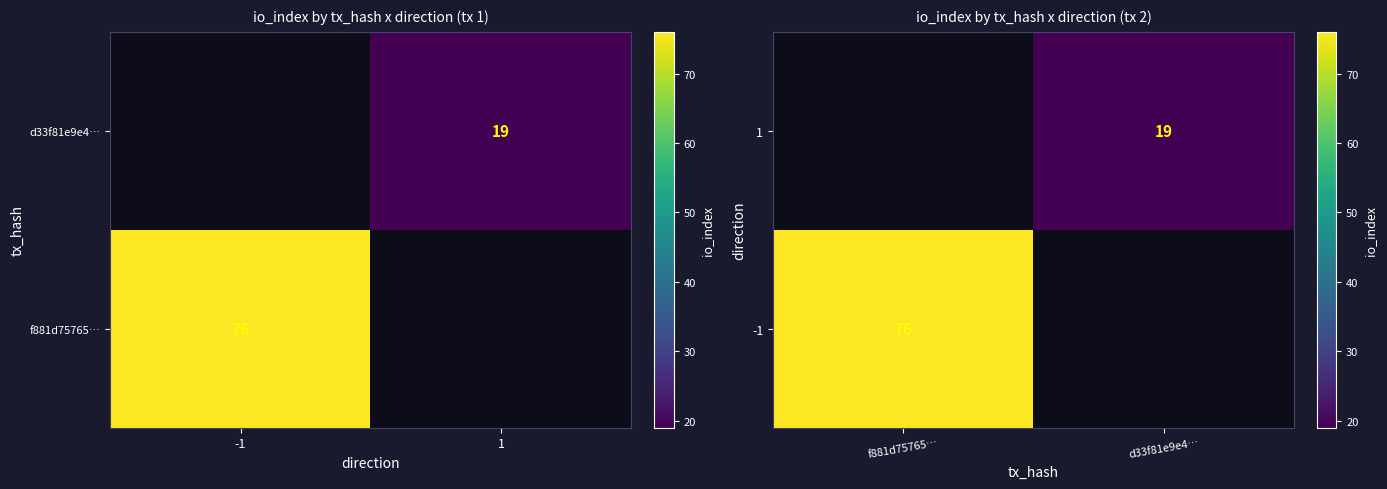

True or false: -1 has a value of 16.2 at f881d75765….

False